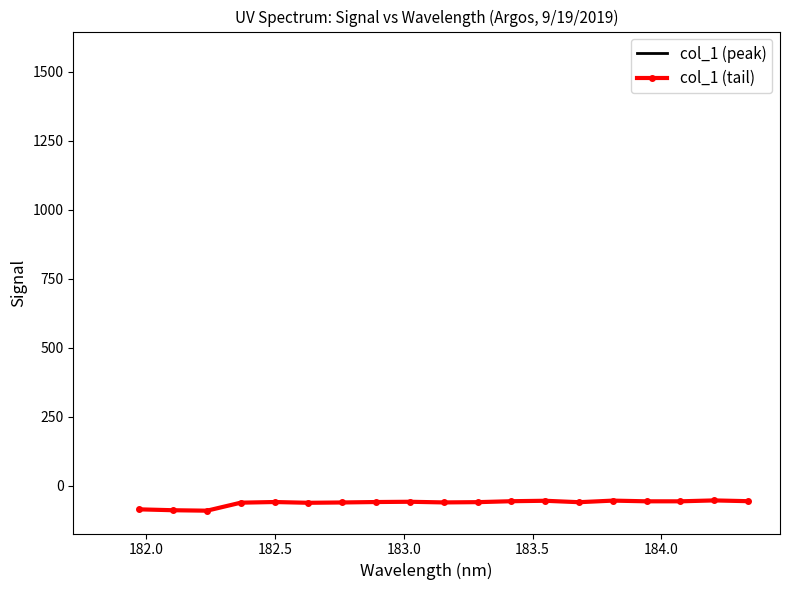

What is the difference between the second highest and minimum values?

36.5